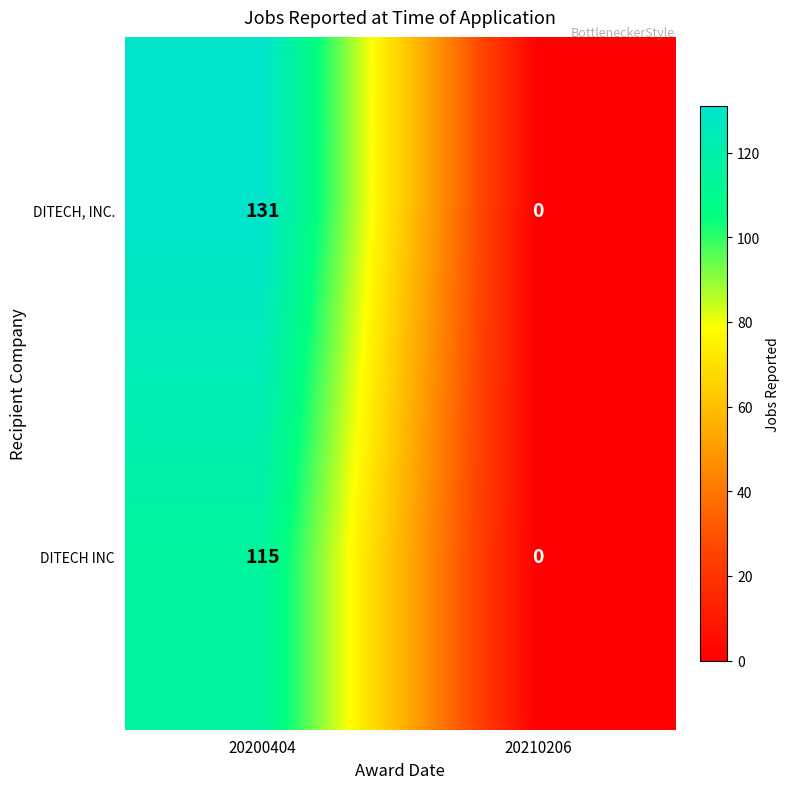

Reading left to right, extract all data points from this chart.

DITECH, INC.: 131	0
DITECH INC: 115	0